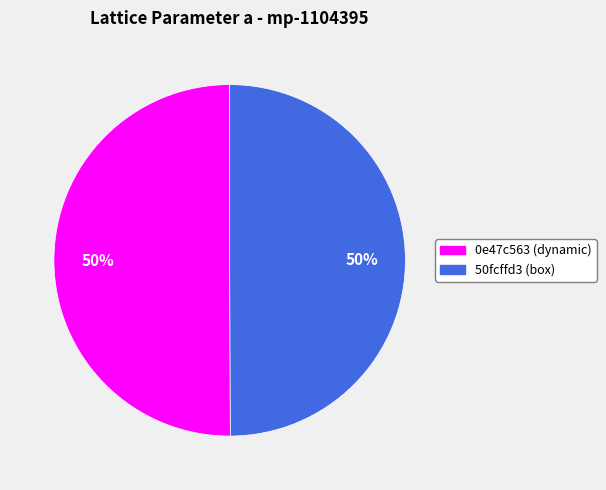

What is the ratio of the value at 50fcffd3 (box) to the value at 0e47c563 (dynamic)?

1.0